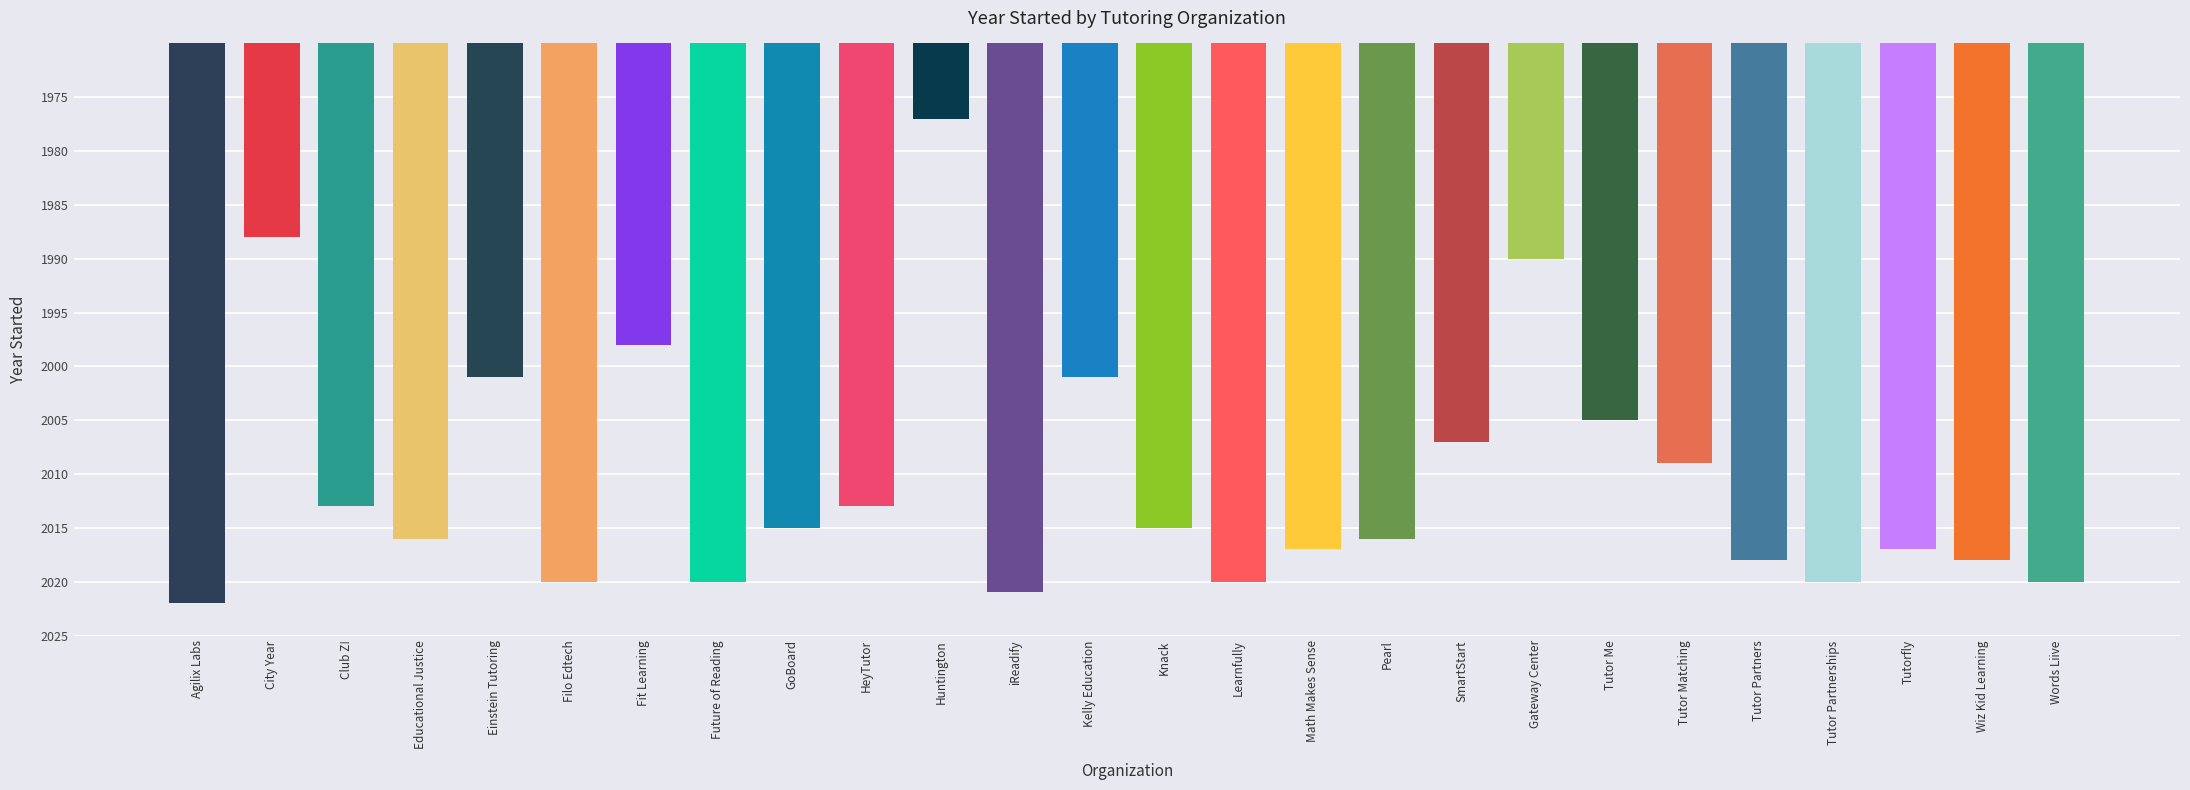

What is the difference between the values at Kelly Education and Wiz Kid Learning?

17